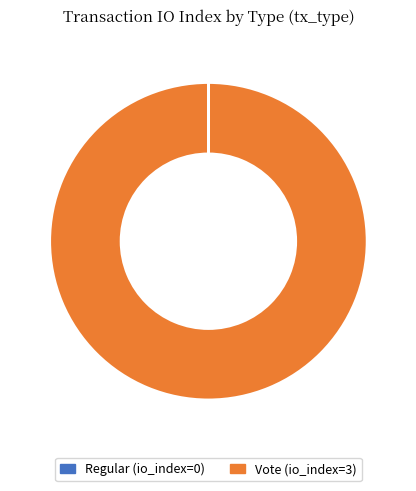

Is there a majority slice in this chart?

Yes